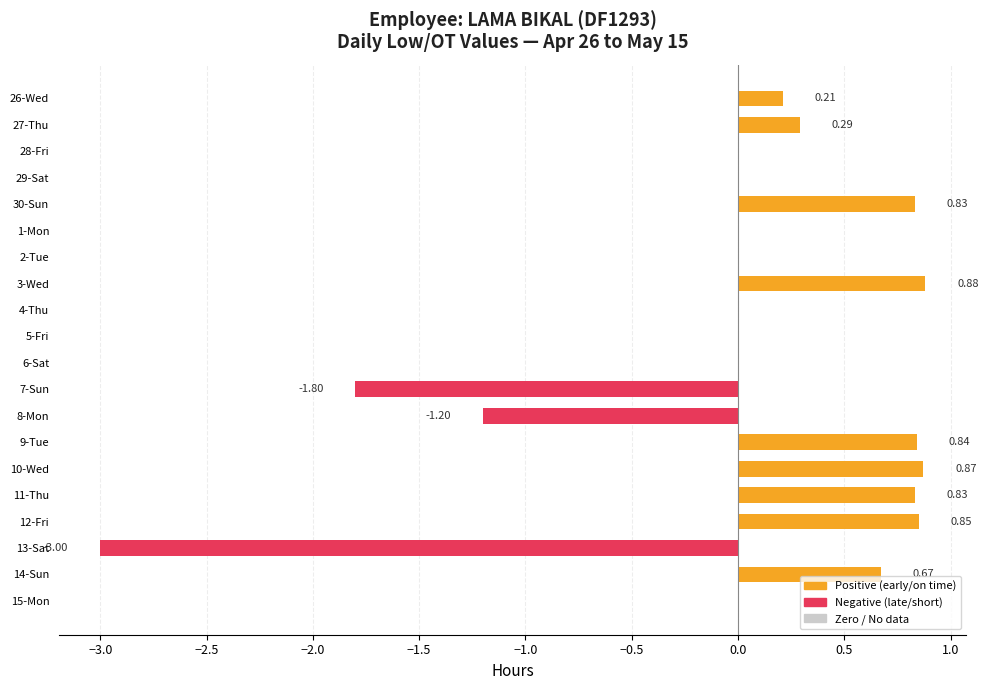

What is the sum of the values at 12-Fri and 26-Wed?

1.1